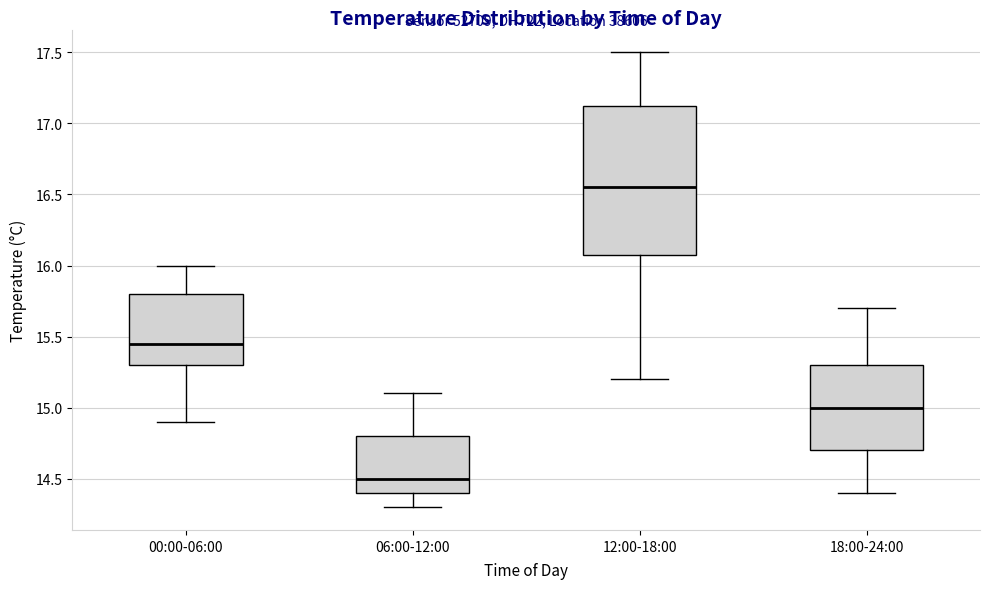

Reading left to right, transcribe this box plot: for each box, give where its median line is, the range the box spans, and where its two whiskers end, as read against the y-axis. The values are not printed on the chart, so give them approximately, as read against the axis.

00:00-06:00: median 15.45, box 15.30 to 15.80, whiskers 14.90 to 16.00
06:00-12:00: median 14.50, box 14.40 to 14.80, whiskers 14.30 to 15.10
12:00-18:00: median 16.55, box 16.10 to 17.15, whiskers 15.20 to 17.50
18:00-24:00: median 15.00, box 14.70 to 15.30, whiskers 14.40 to 15.70